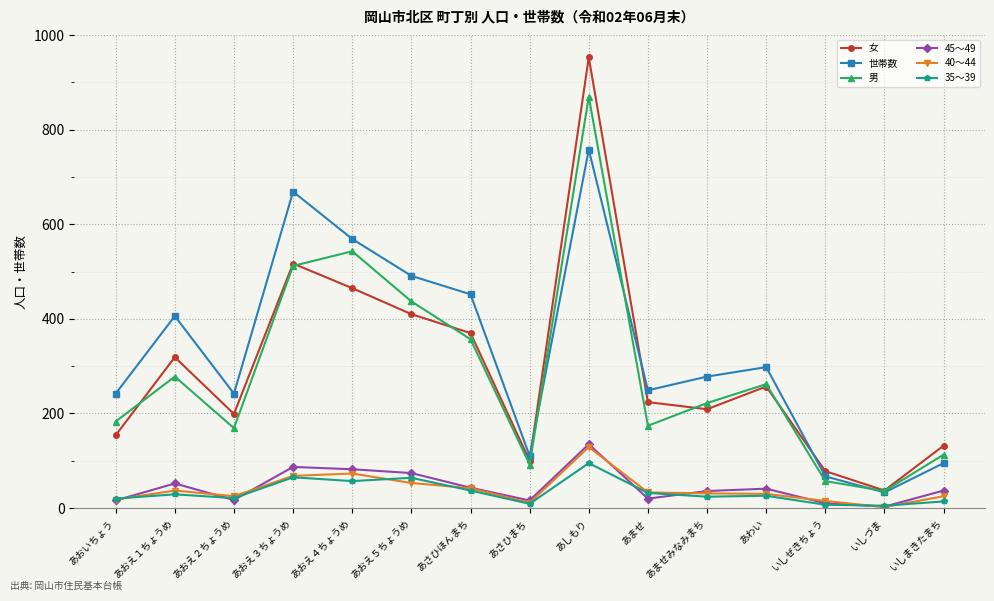

What is the difference between the maximum and minimum values in the 35～39 series?

90